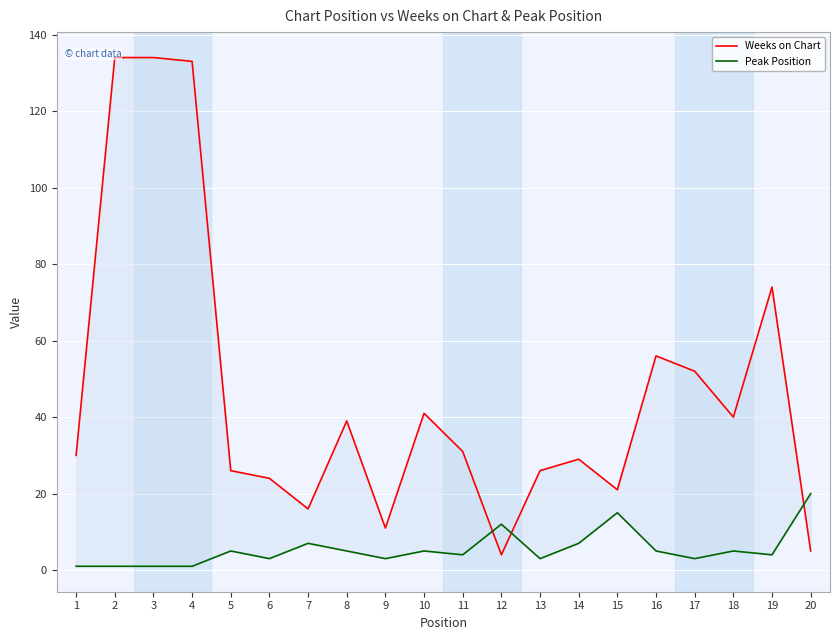

What is the total value across all series at 17?

55